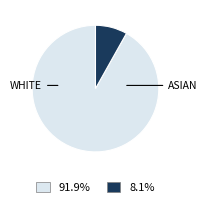

Is there a majority slice in this chart?

Yes